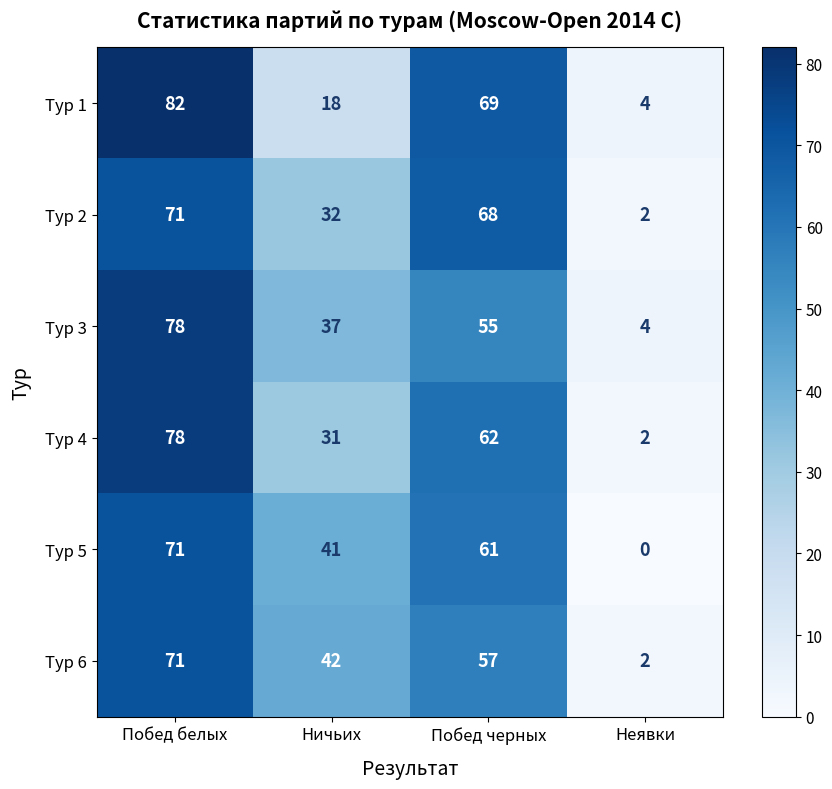

At which category does the chart reach its peak across all series?

Побед белых